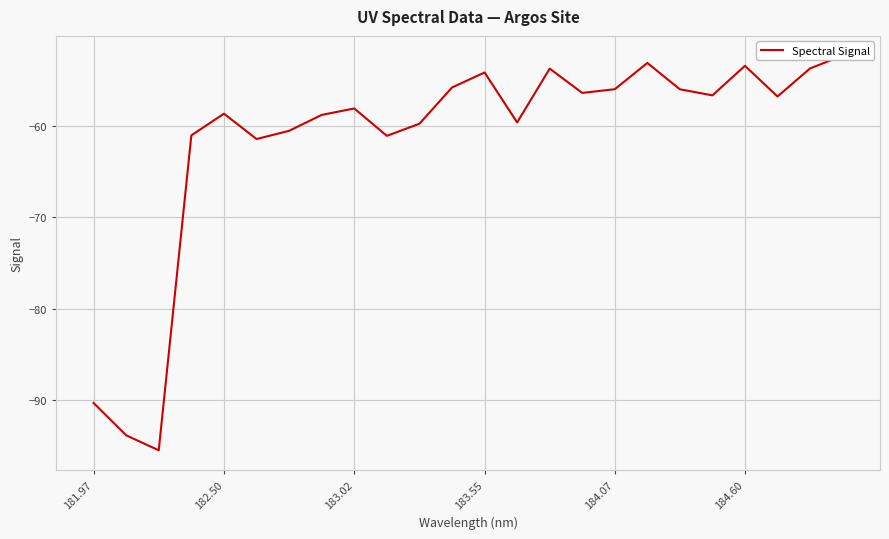

How many data points are above -56?

7